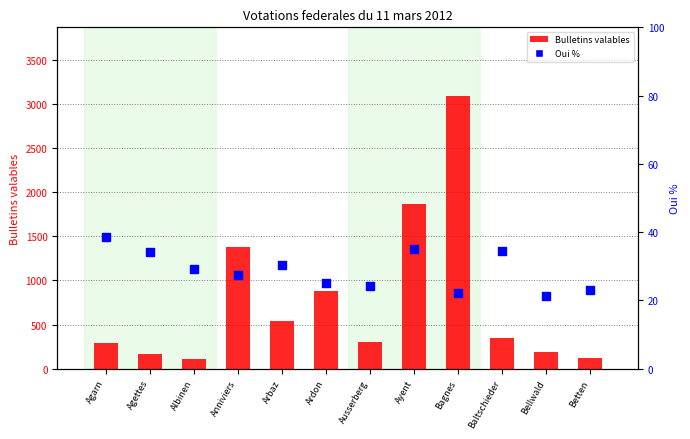

Which series has the largest Y range (max minus min)?

Bulletins valables